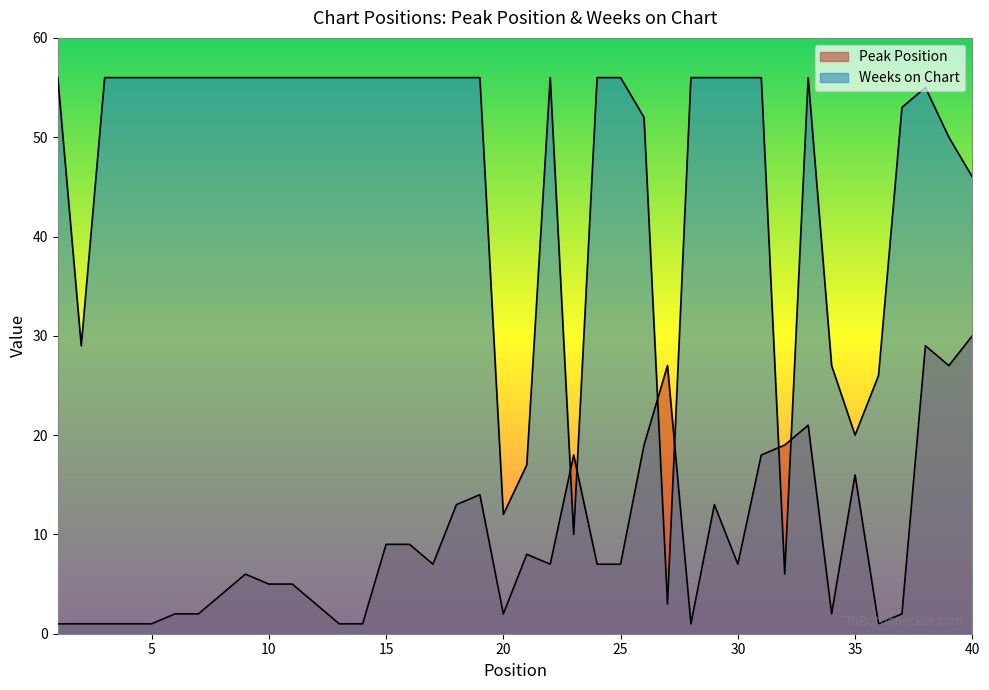

At which category does the chart reach its minimum across all series?

1